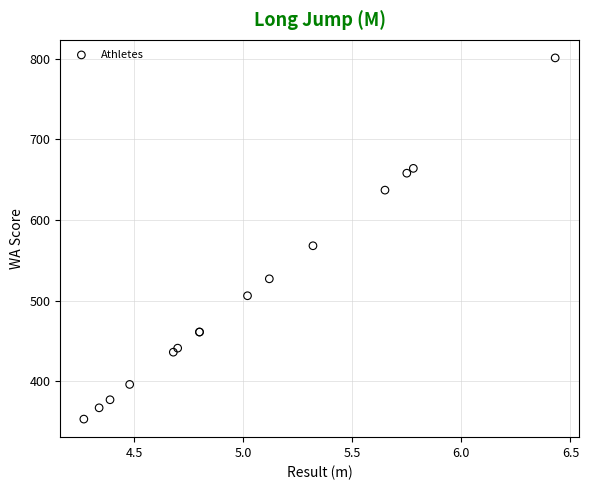

What Y value in the scatter plot is closest to 577?

568